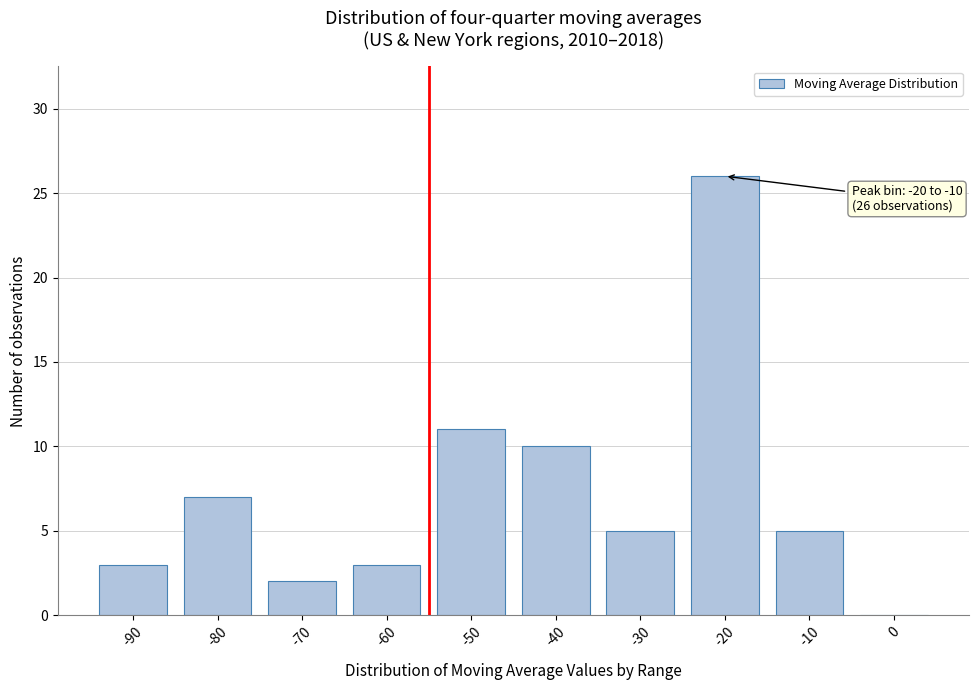

Reading left to right, what are all the values shown in this chart?

-90=3	-80=7	-70=2	-60=3	-50=11	-40=10	-30=5	-20=26	-10=5	0=0